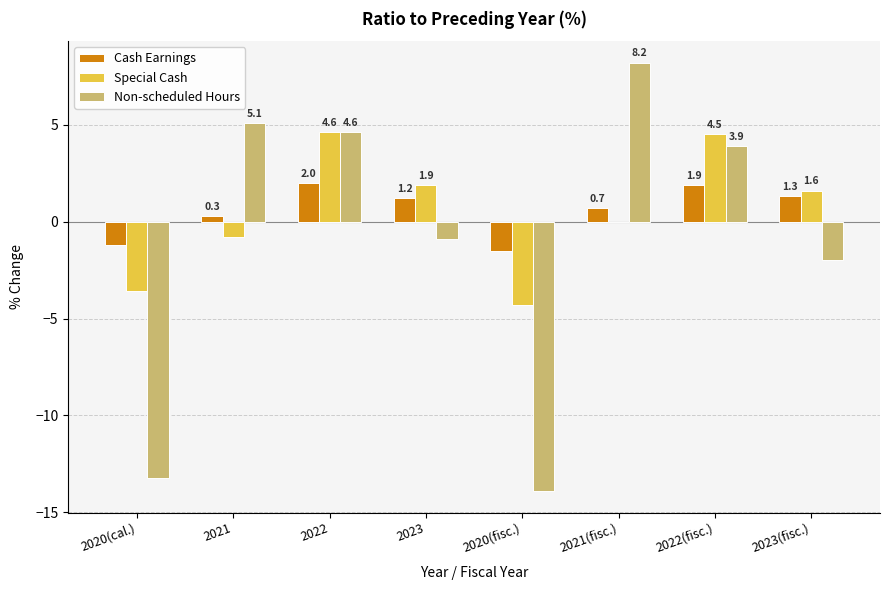

Which series has the widest spread of values?

Non-scheduled Hours